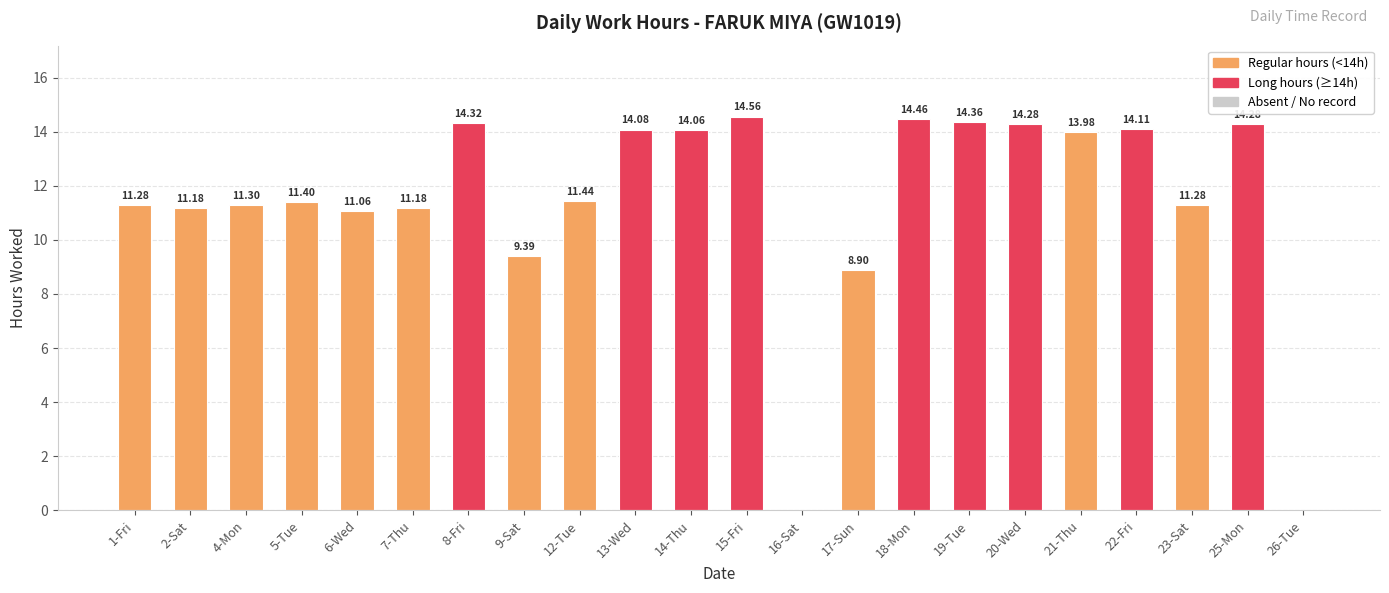

Is it true that the value at 9-Sat is 9.4?

True